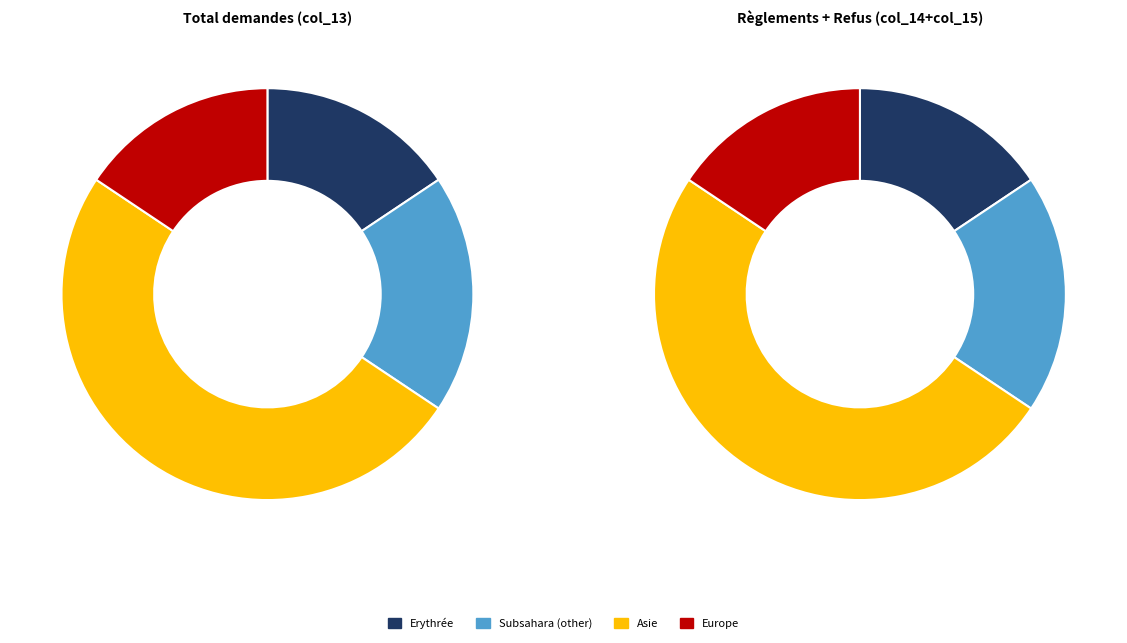

Is there any slice that represents more than half of the pie?

No